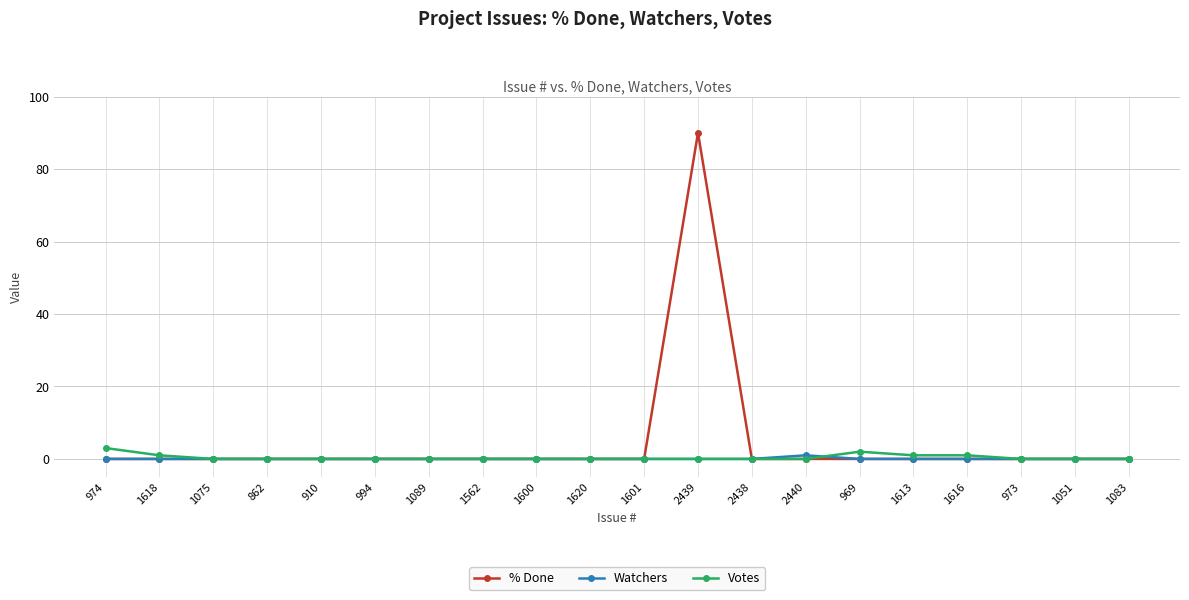

What is the label of the 14th point from the right?

1089